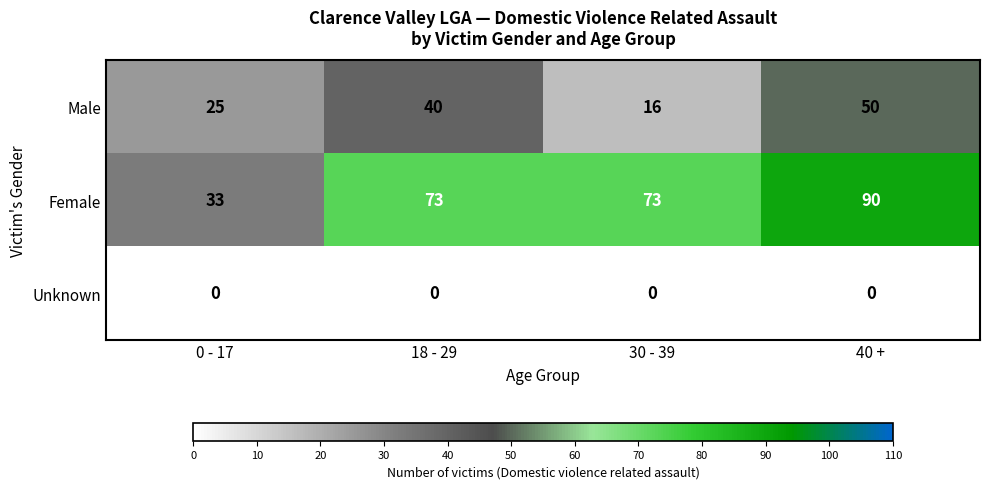

What is the difference between the second highest and minimum values in the Female series?

40